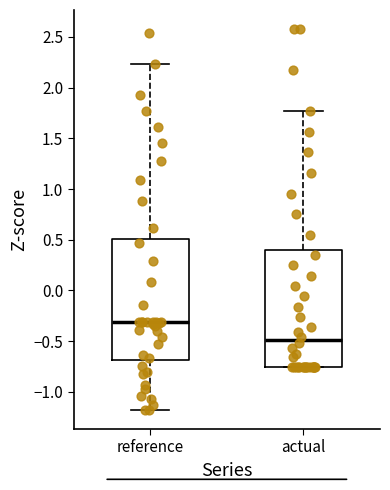

Which box's median line is the lowest?

actual